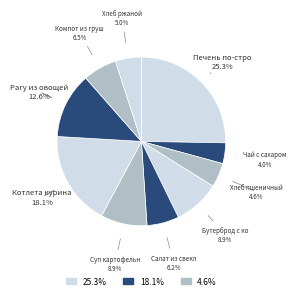

How many segments does this pie chart have?

10